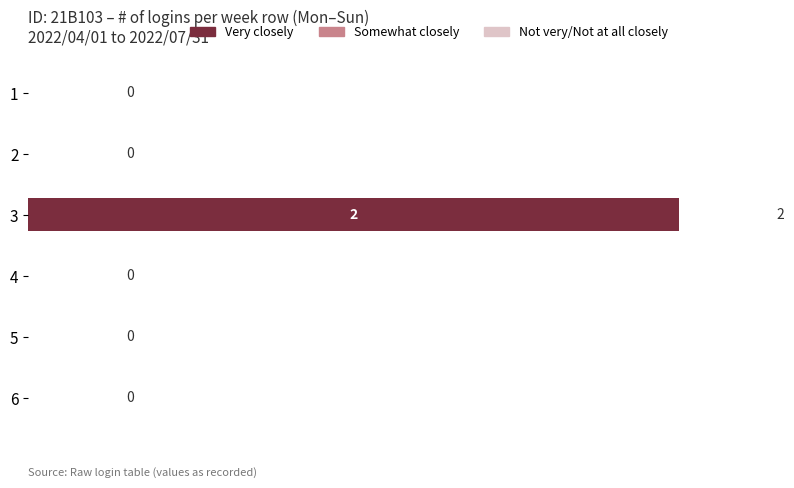

What is the change in value from 1 to 3?

+2